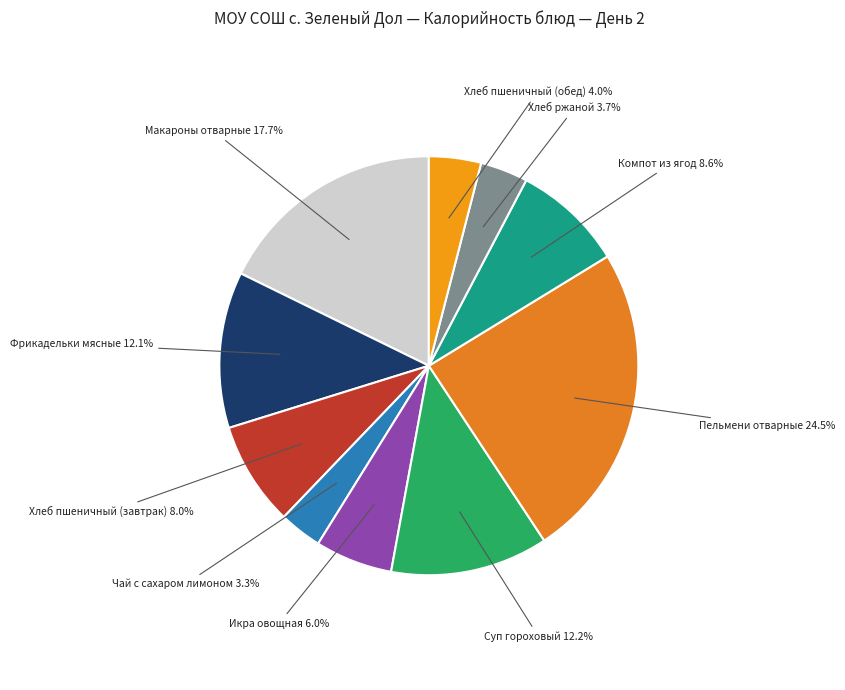

How many slices are in this pie chart?

10